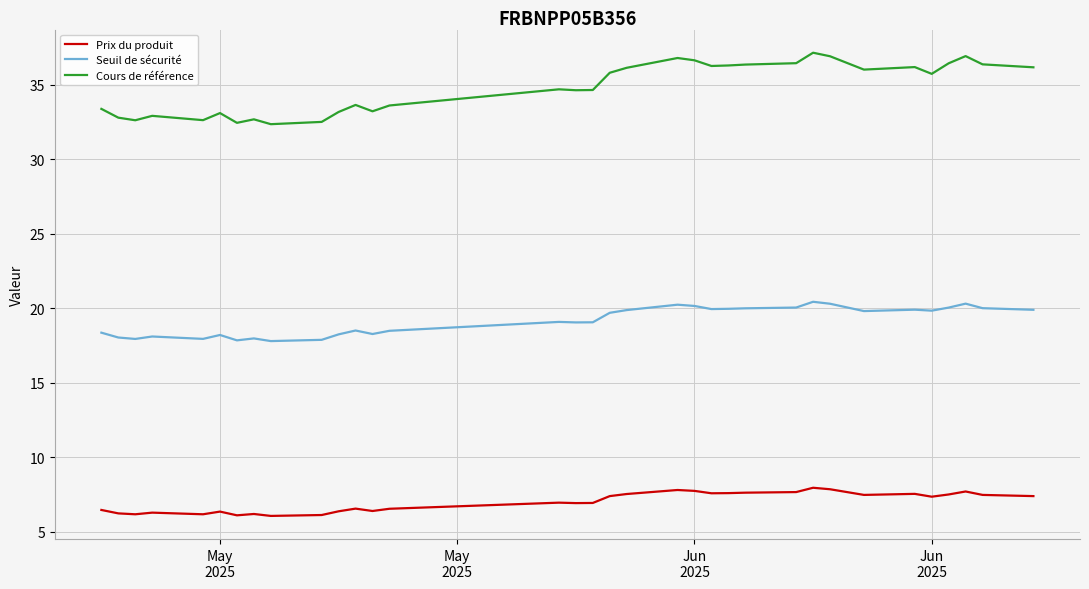

List the series in order of their overall mean, lowest first.

Prix du produit, Seuil de sécurité, Cours de référence